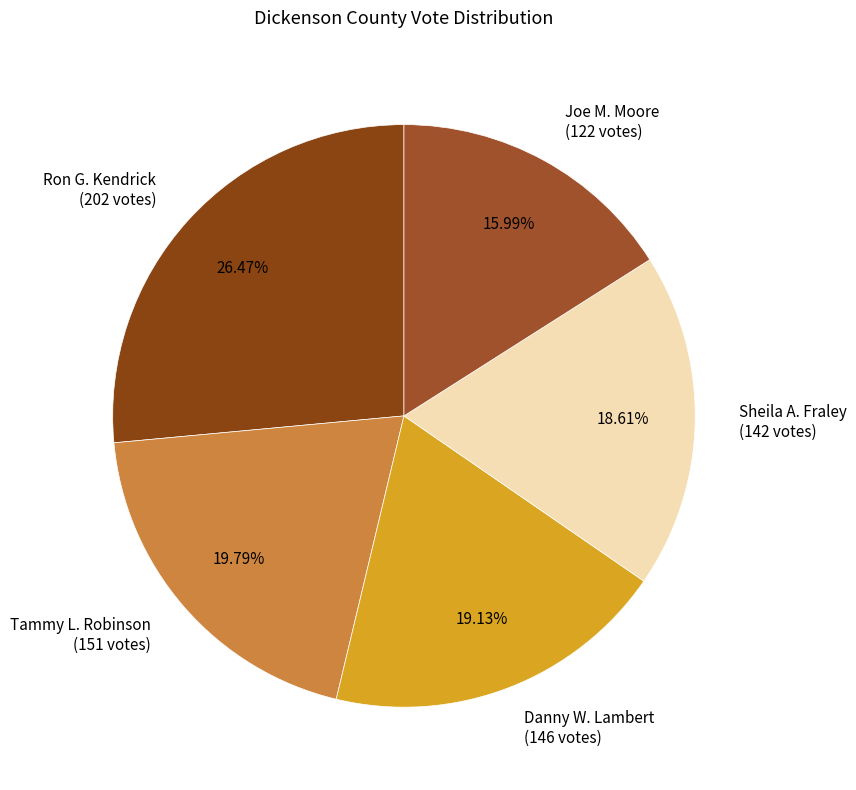

How many slices are in this pie chart?

5